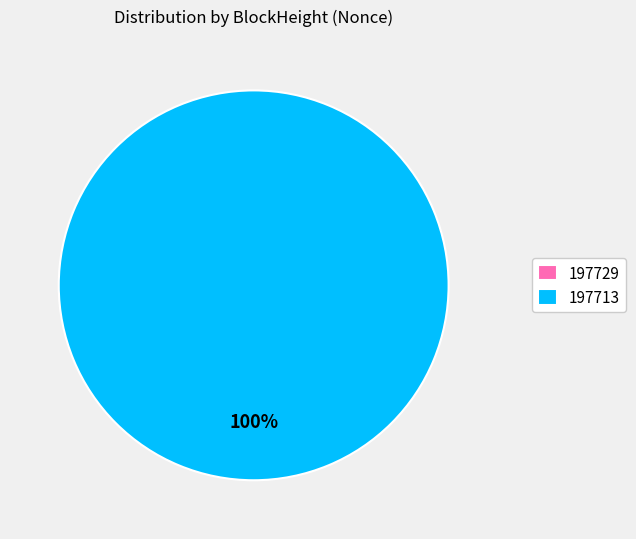

Does 197713 represent more than half of the total?

Yes